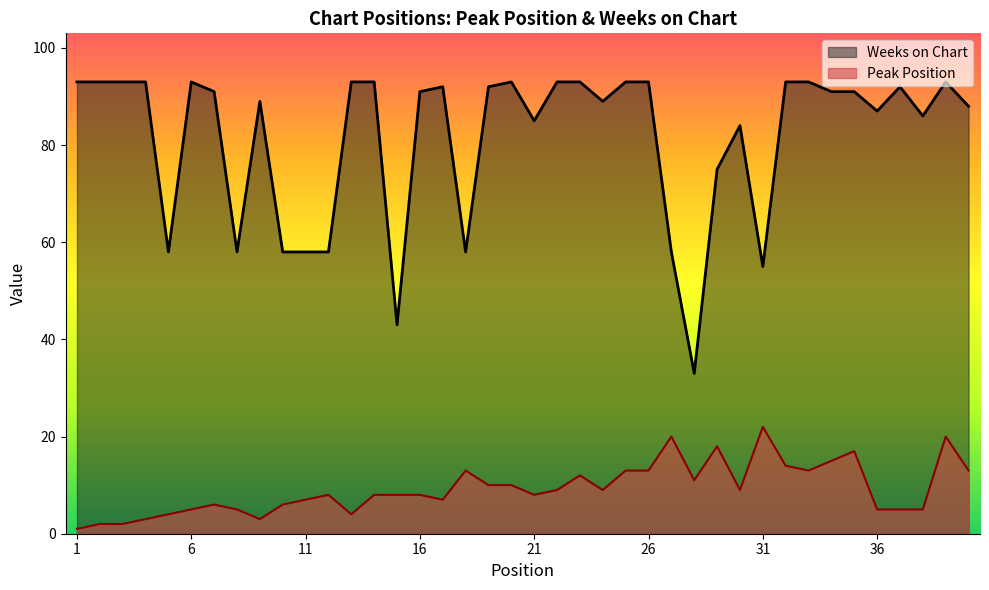

How many interior local peaks does the Peak Position series have?

9